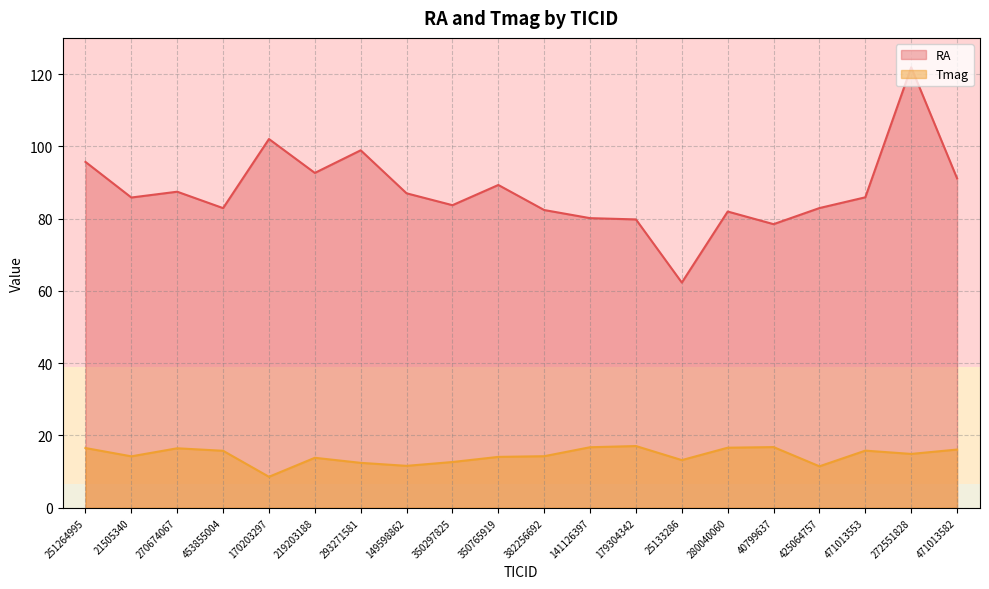

True or false: RA and Tmag cross at least once.

False